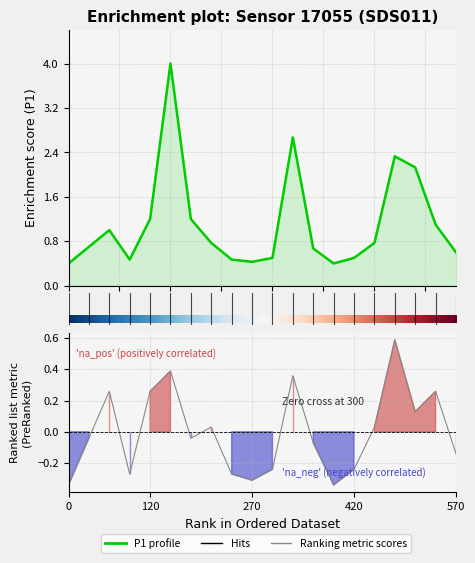

The P1 series shows 0.8 at 10.0. True or false?

False